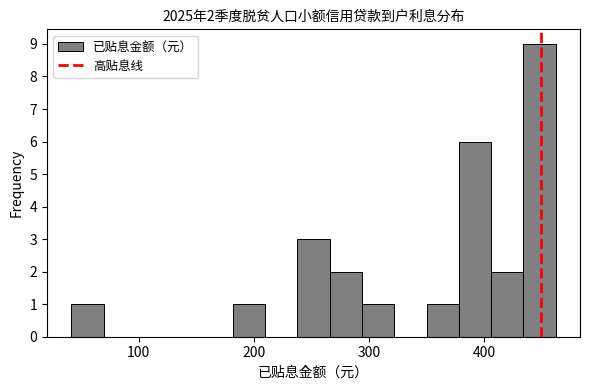

Read against the x-axis, roughly where is the centre of the tallest bar?

450